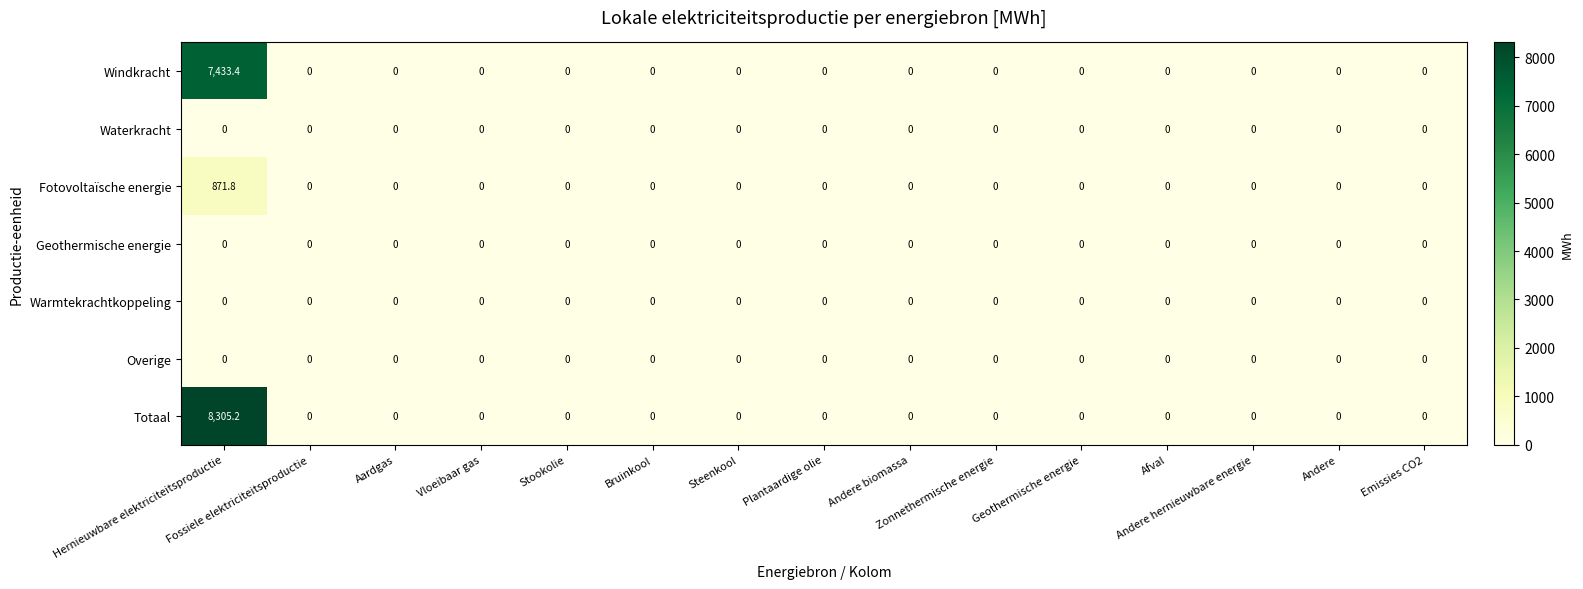

What is the sum of all Windkracht values?

7433.4